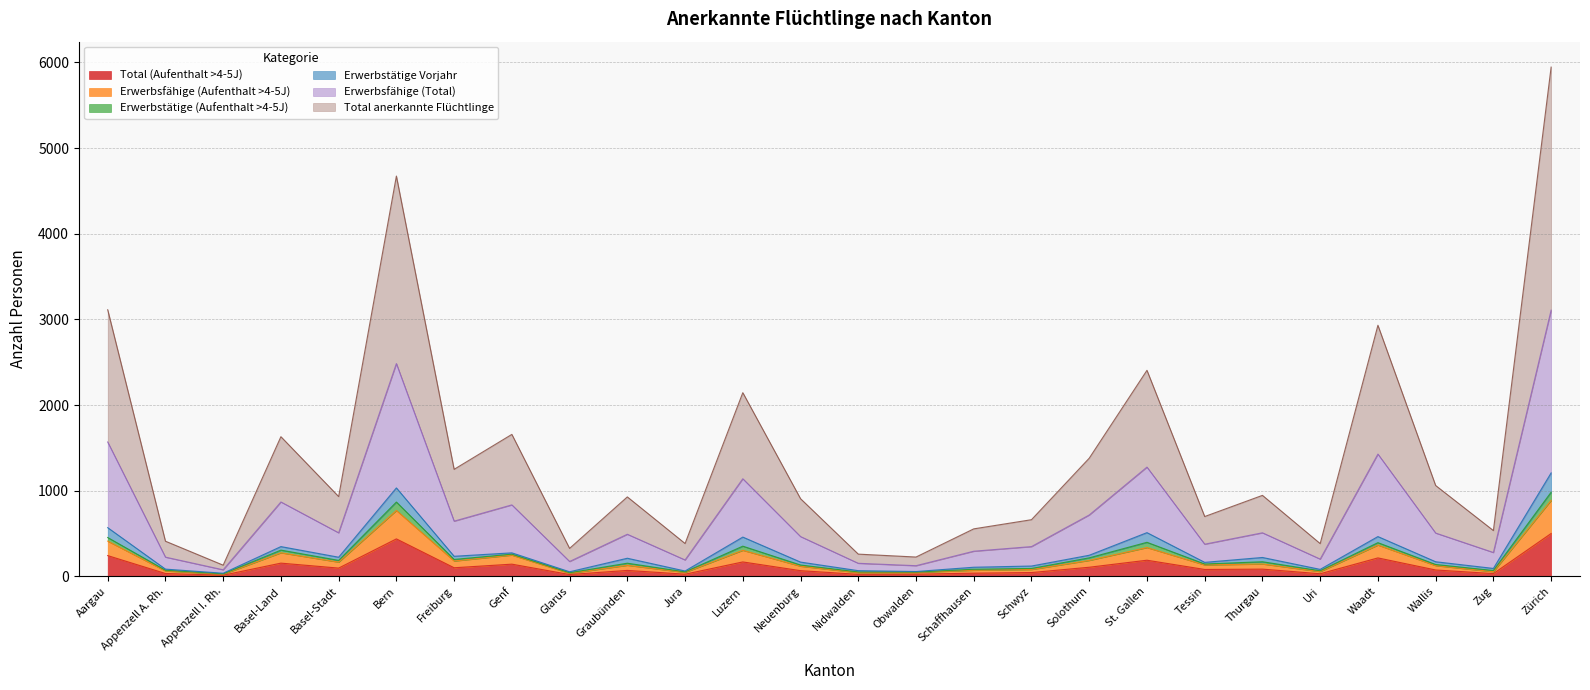

Is it true that Total anerkannte Flüchtlinge equals 134 at Graubünden?

False